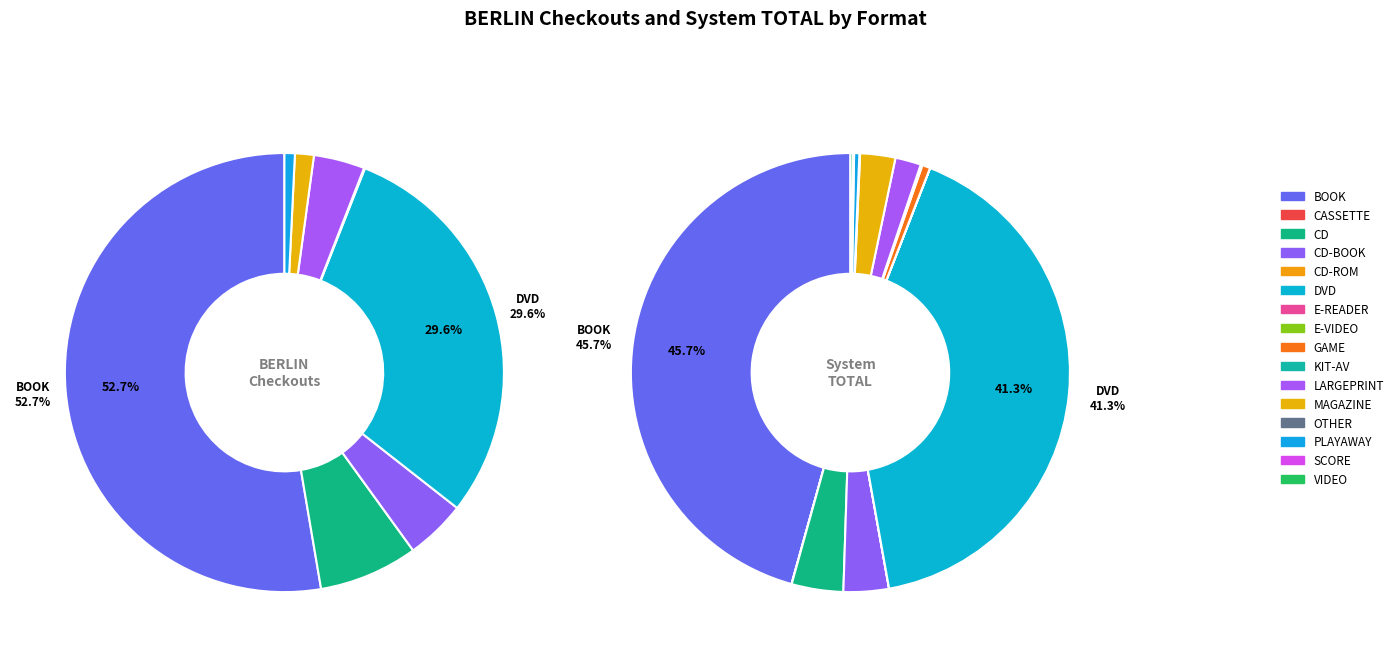

To the nearest percent, what portion does BOOK represent?

53%